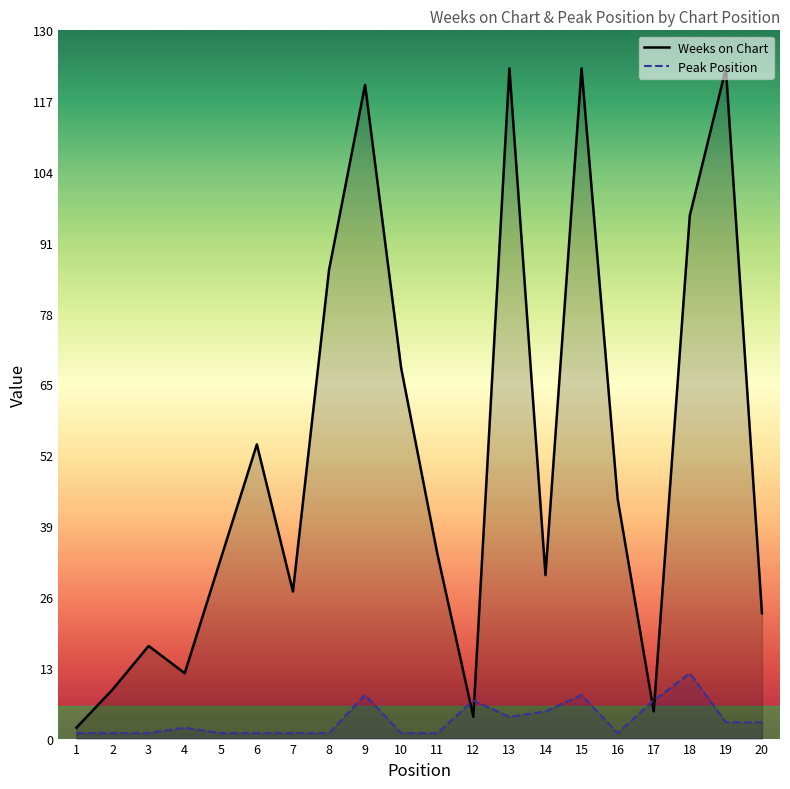

True or false: Weeks on Chart has a value of 123 at 19.

True